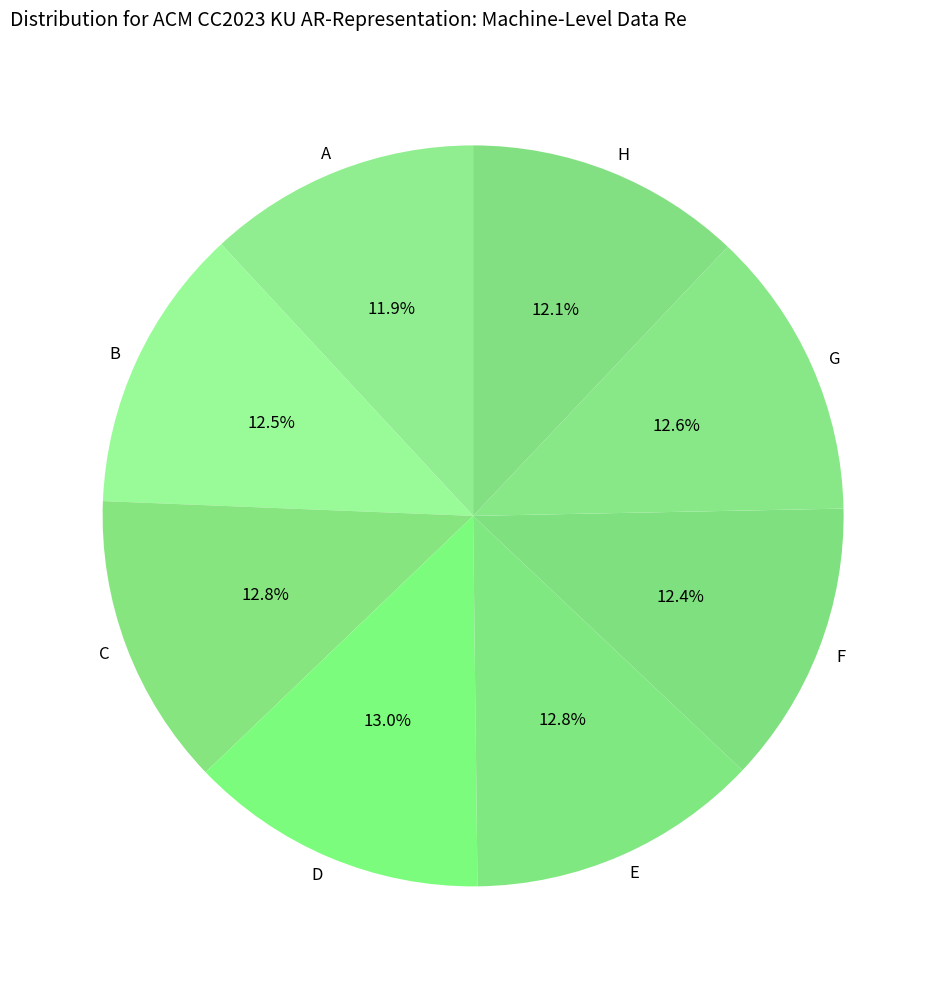

Count the number of slices in the pie.

8